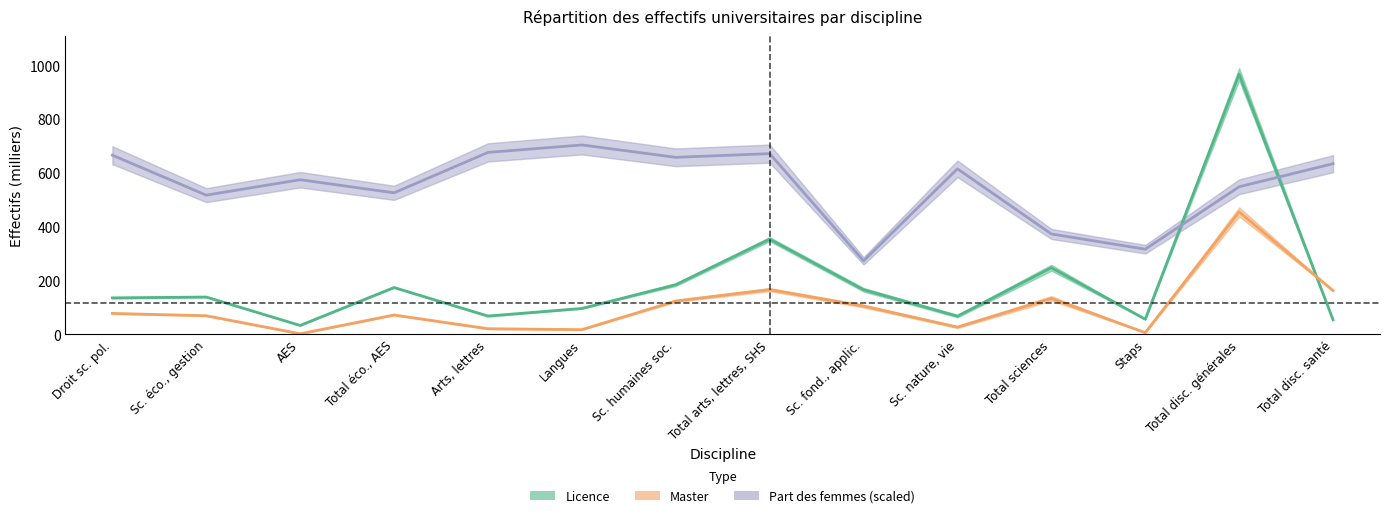

How many interior local valleys does the Master series have?

4